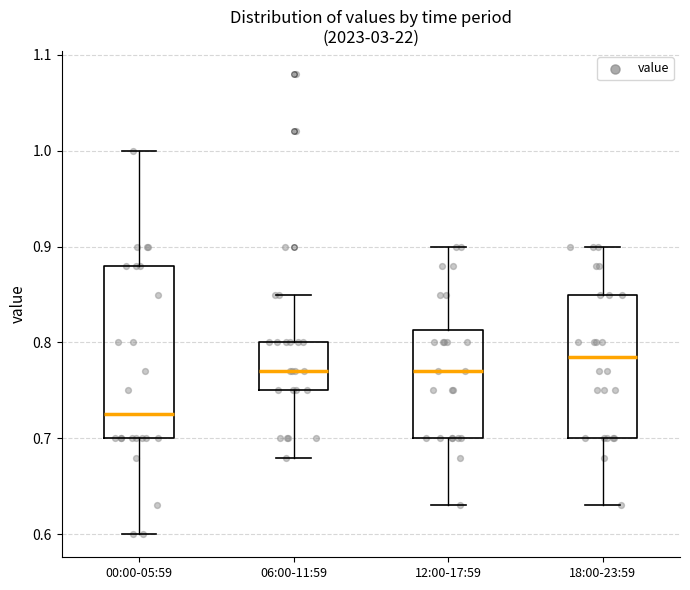

Reading left to right, read every box against the y-axis: the position of its median line, the range the box covers, and the ends of its whiskers. The values are not printed on the chart, so give them approximately, as read against the axis.

00:00-05:59: median 0.73, box 0.70 to 0.88, whiskers 0.60 to 1.00
06:00-11:59: median 0.77, box 0.75 to 0.80, whiskers 0.68 to 0.85
12:00-17:59: median 0.77, box 0.70 to 0.81, whiskers 0.63 to 0.90
18:00-23:59: median 0.79, box 0.70 to 0.85, whiskers 0.63 to 0.90